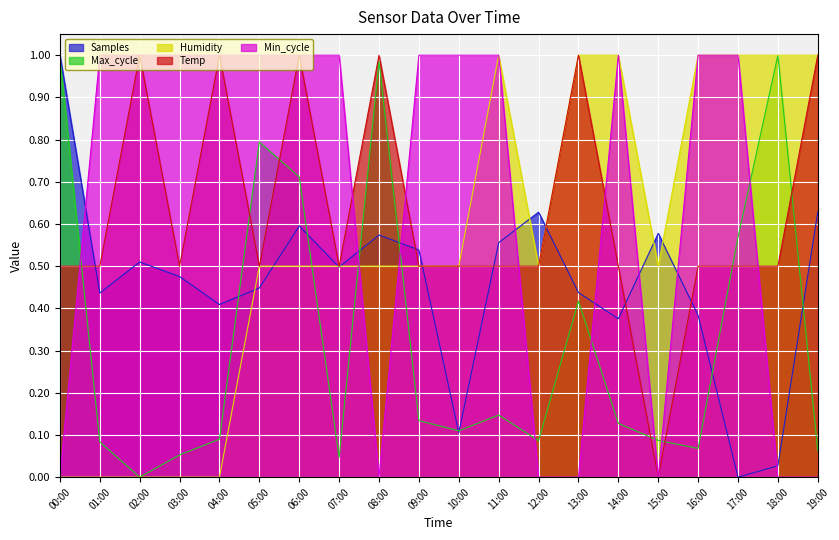

What is the total value across all series at 19:00?

2.7